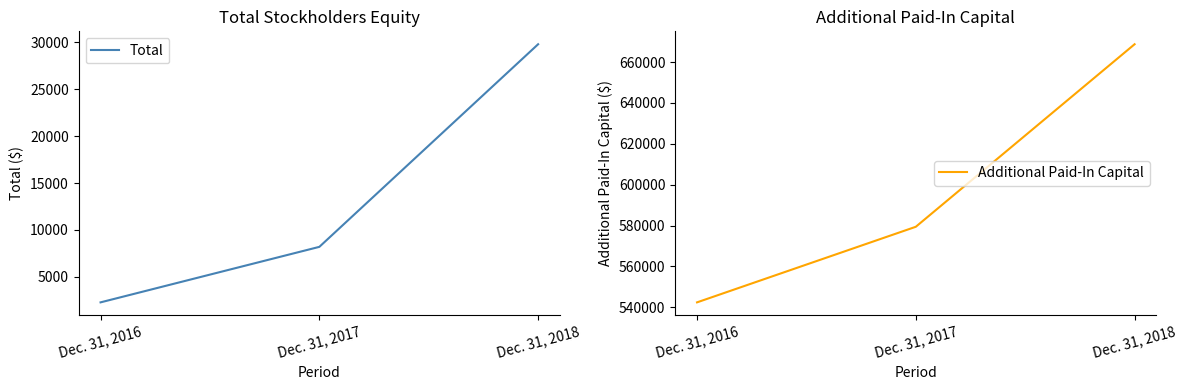

Reading left to right, transcribe all the data shown in this chart.

Total: 2285	8202	29804
Additional Paid-In Capital: 542393	579383	668710